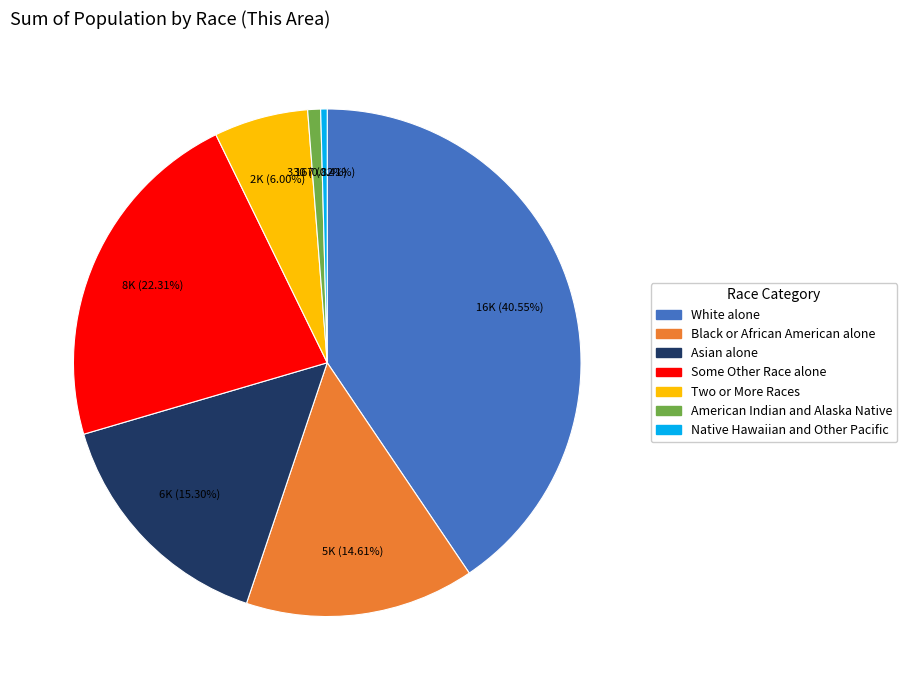

Does Native Hawaiian and Other Pacific account for over 50% of the chart?

No